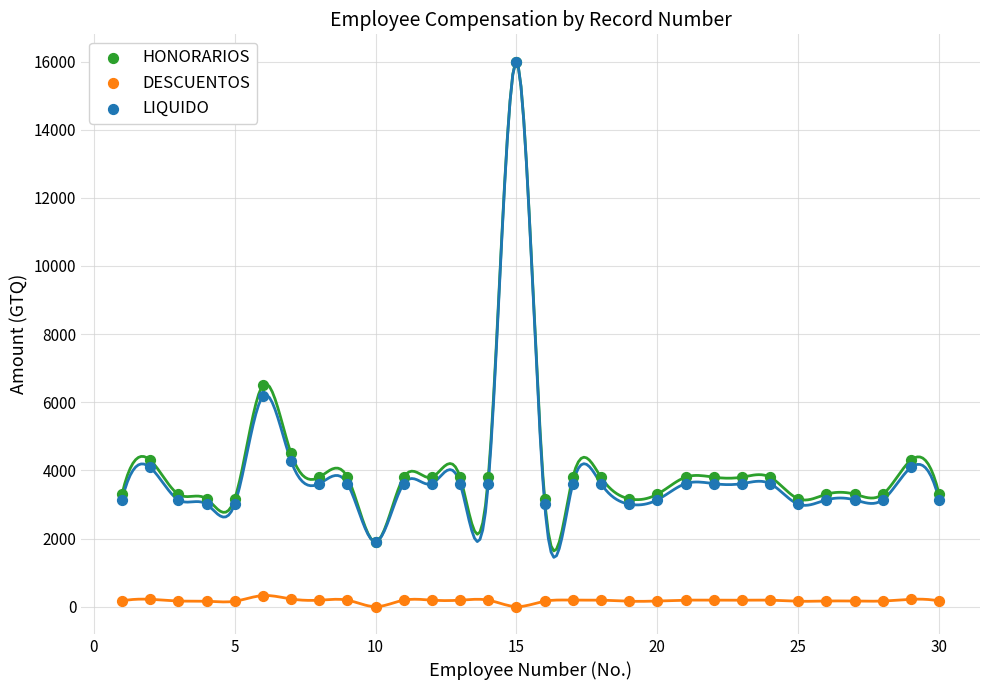

Which series contains the lowest Y value?

DESCUENTOS